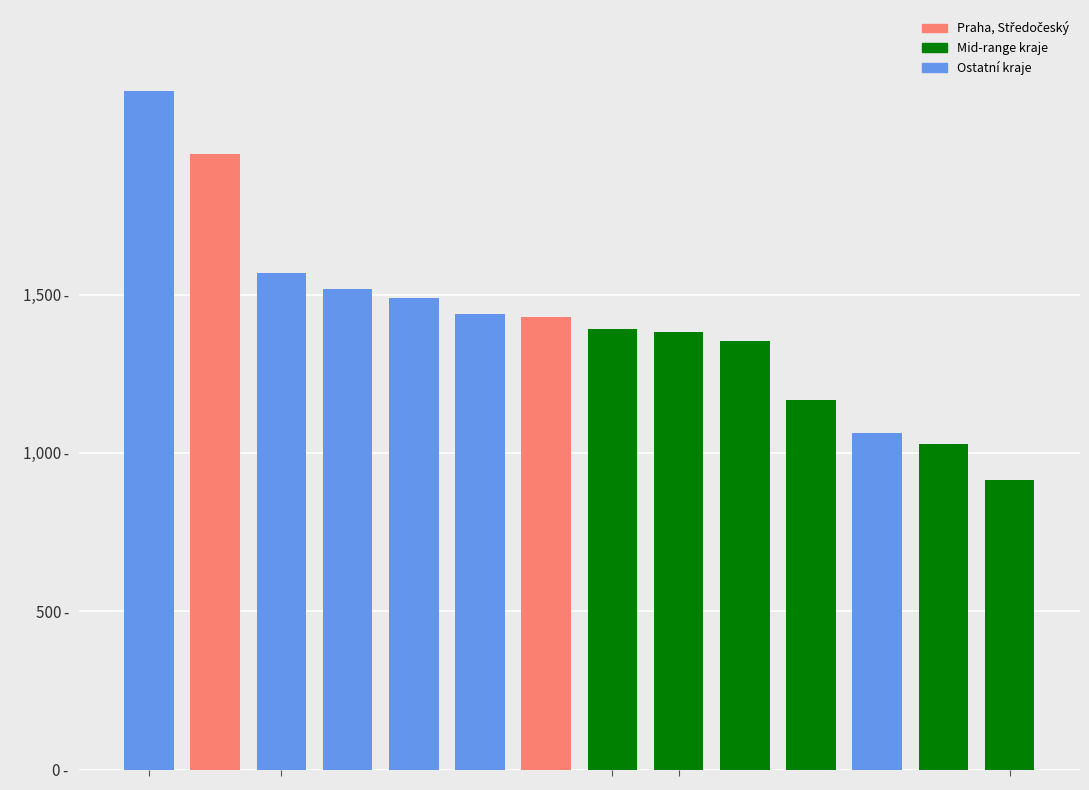

What is the difference between the maximum and minimum values?

1228